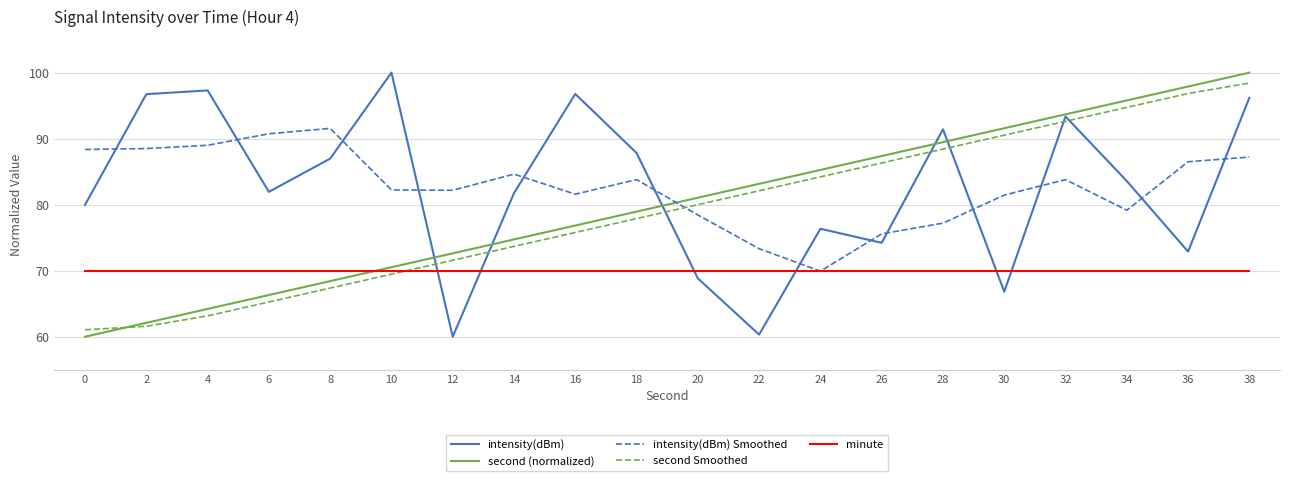

Between 2 and 32, which series saw the biggest shift?

second (normalized)